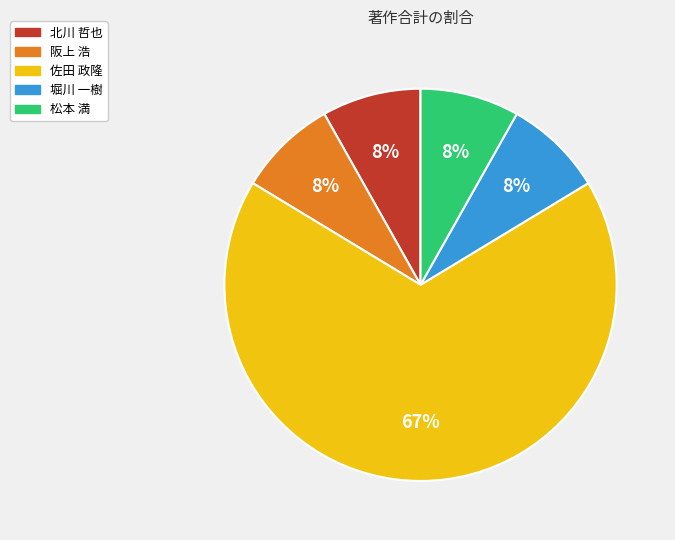

To the nearest percent, what is the average slice percentage?

20%